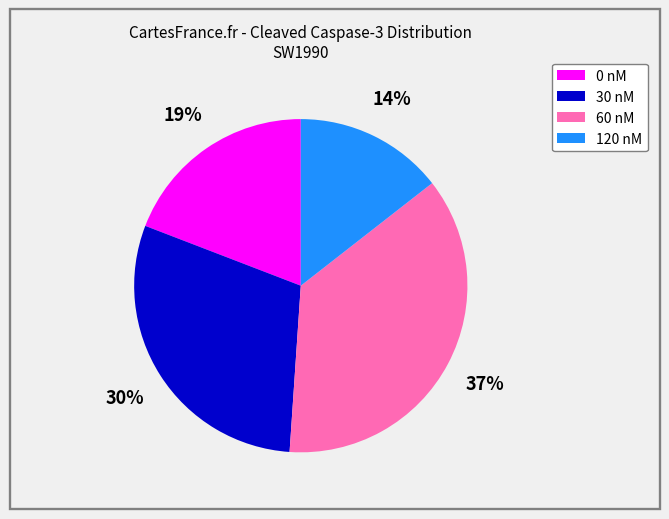

Does any single category account for the majority?

No